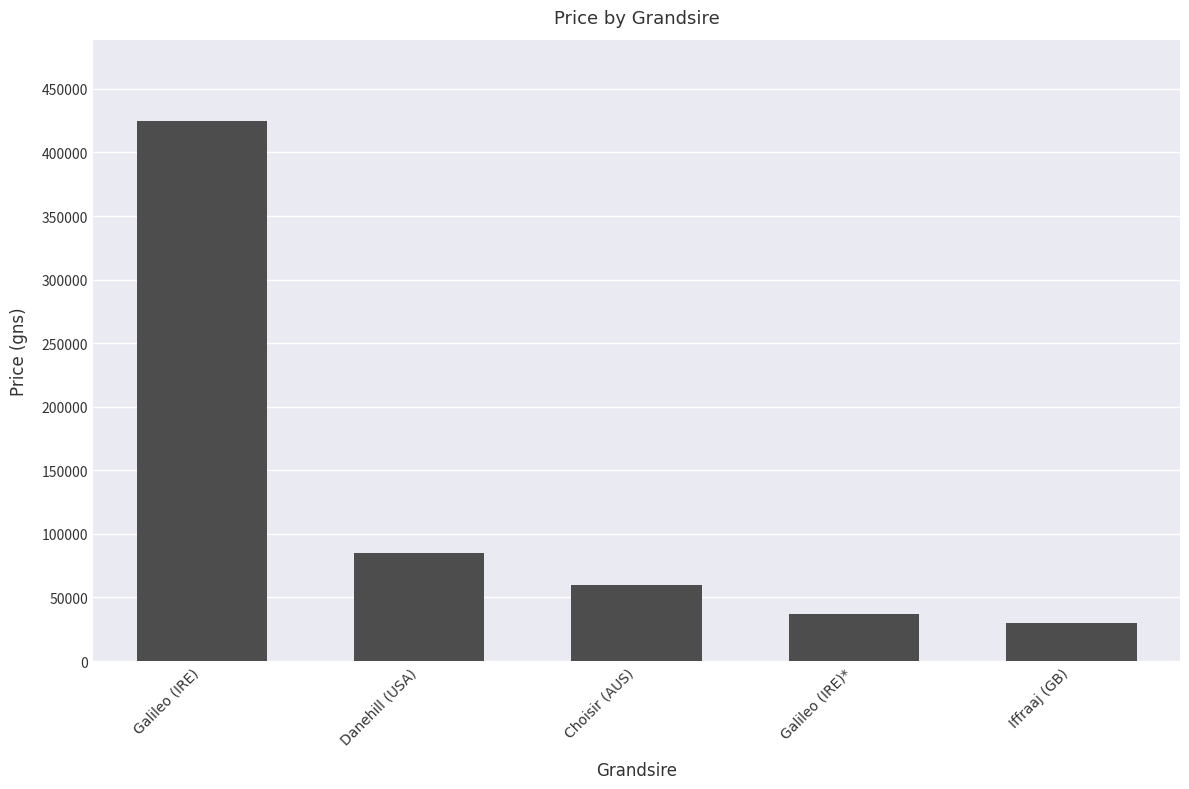

What is the difference between the second highest and minimum values?

55000